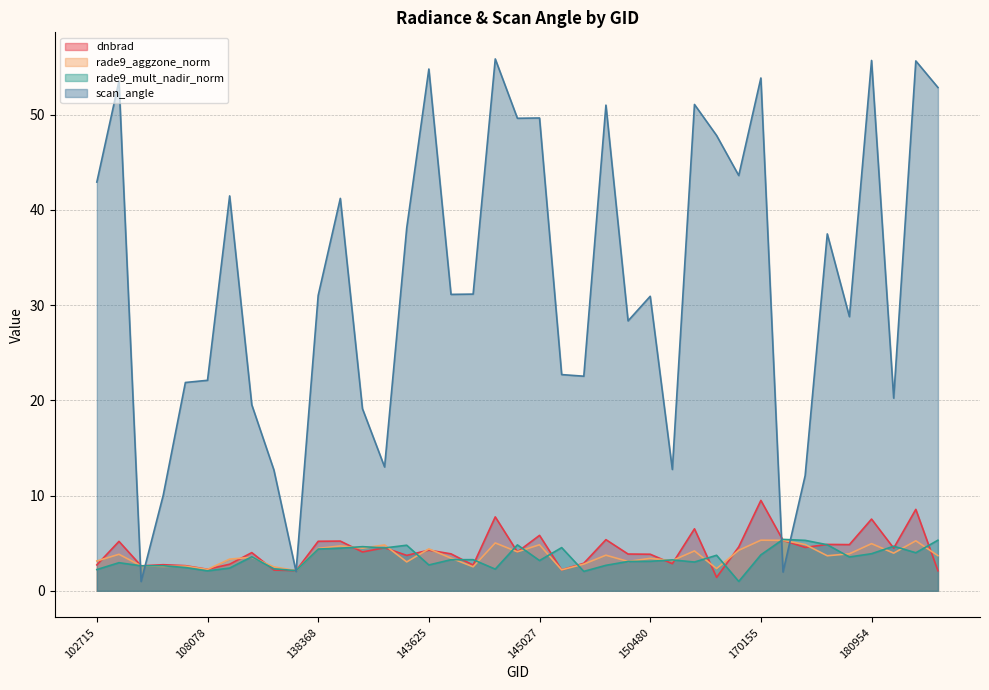

Read the scan_angle value at 103803.

1.0